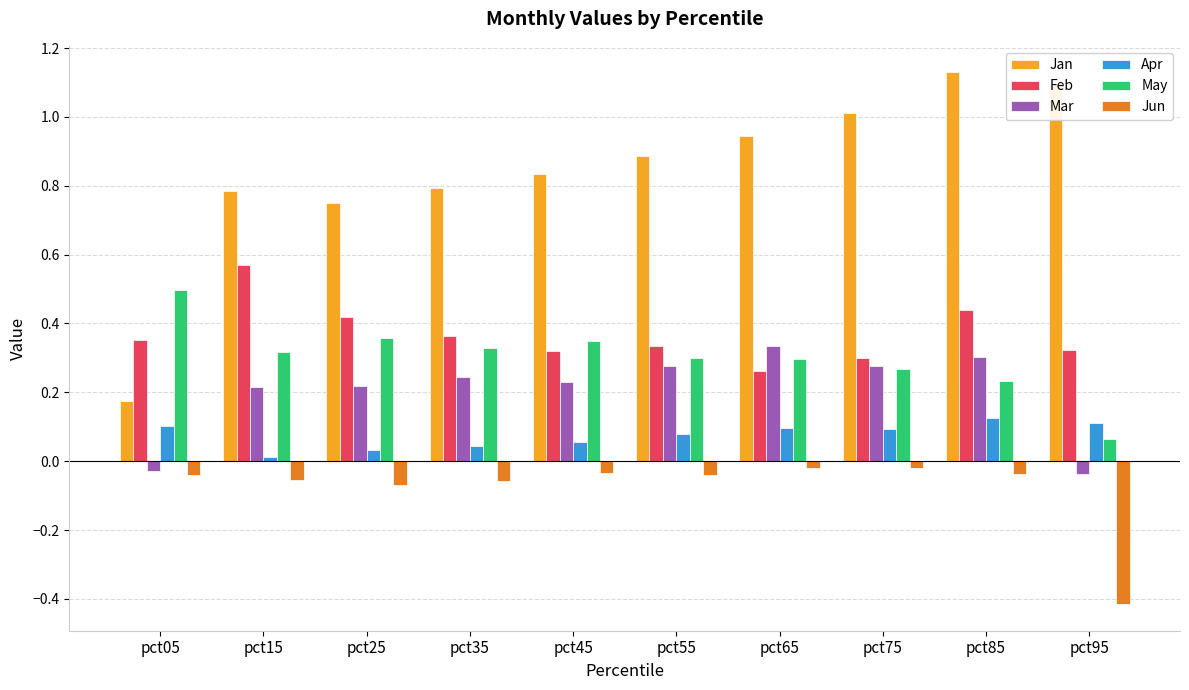

What is the difference between the maximum and minimum values in the Jan series?

1.0